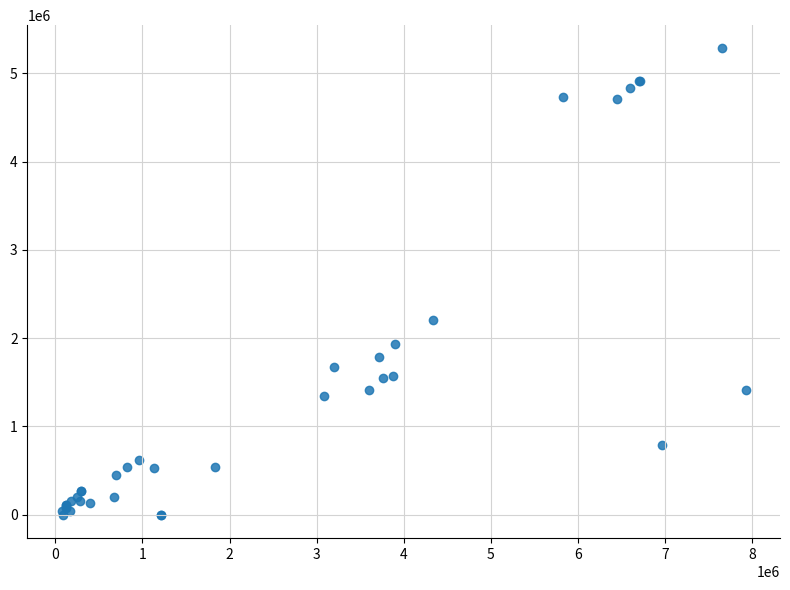

What Y value in the scatter plot is closest to 2640088?

2204060.4